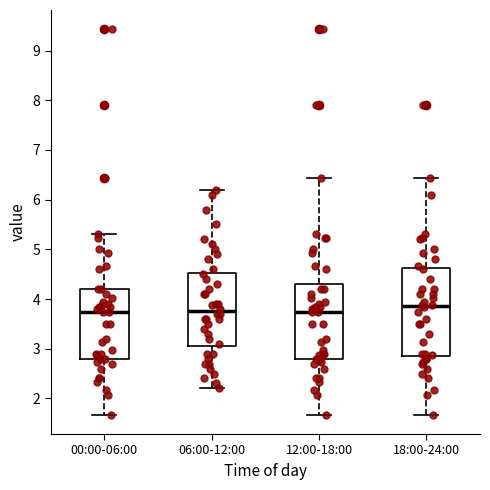

Reading left to right, read every box against the y-axis: the position of its median line, the range the box covers, and the ends of its whiskers. The values are not printed on the chart, so give them approximately, as read against the axis.

00:00-06:00: median 3.7, box 2.8 to 4.2, whiskers 1.7 to 5.3
06:00-12:00: median 3.8, box 3.1 to 4.5, whiskers 2.2 to 6.2
12:00-18:00: median 3.7, box 2.8 to 4.3, whiskers 1.7 to 6.4
18:00-24:00: median 3.9, box 2.9 to 4.6, whiskers 1.7 to 6.4